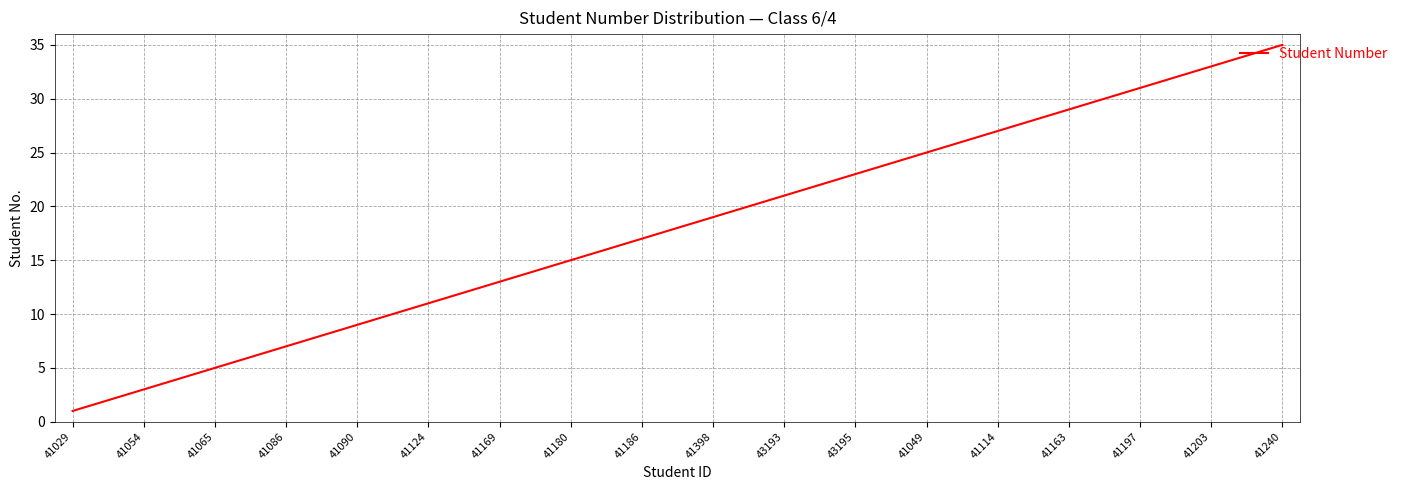

What is the difference between the maximum and minimum values?

34